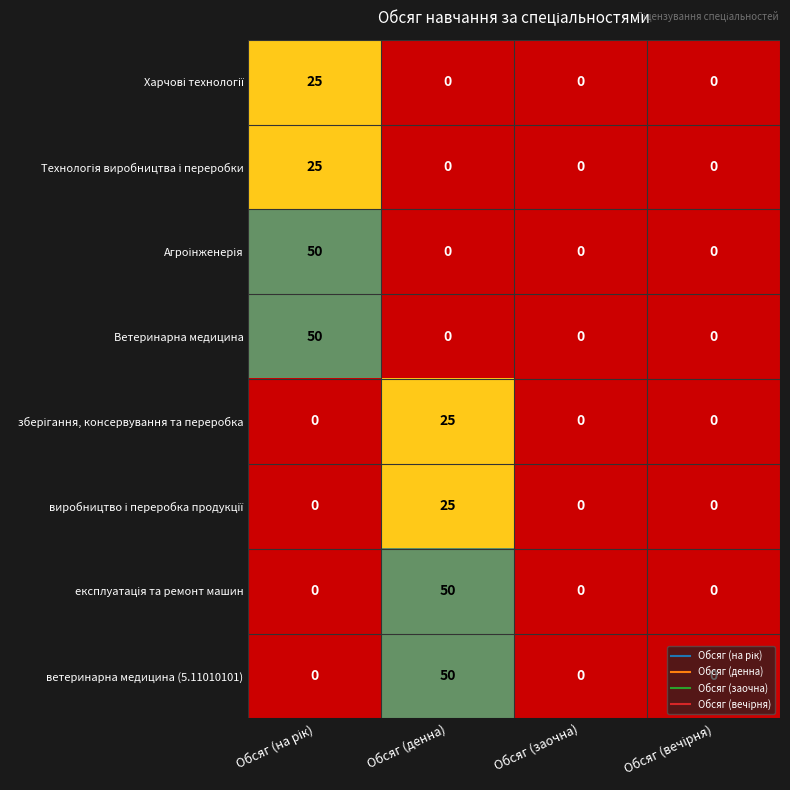

How many categories are shown in the chart?

4